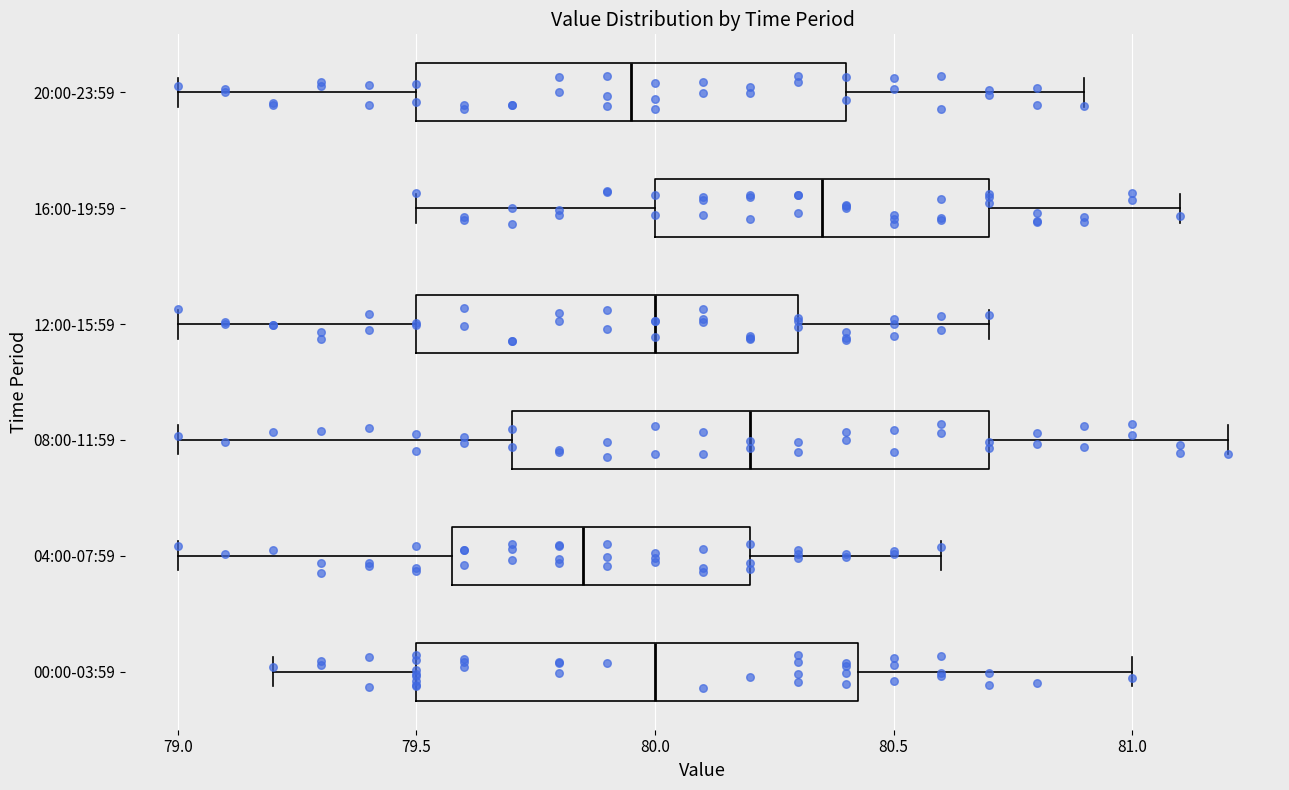

Reading bottom to top, transcribe this box plot: for each box, give where its median line is, the range the box spans, and where its two whiskers end, as read against the x-axis. The values are not printed on the chart, so give them approximately, as read against the axis.

00:00-03:59: median 80.00, box 79.50 to 80.45, whiskers 79.20 to 81.00
04:00-07:59: median 79.85, box 79.60 to 80.20, whiskers 79.00 to 80.60
08:00-11:59: median 80.20, box 79.70 to 80.70, whiskers 79.00 to 81.20
12:00-15:59: median 80.00, box 79.50 to 80.30, whiskers 79.00 to 80.70
16:00-19:59: median 80.35, box 80.00 to 80.70, whiskers 79.50 to 81.10
20:00-23:59: median 79.95, box 79.50 to 80.40, whiskers 79.00 to 80.90